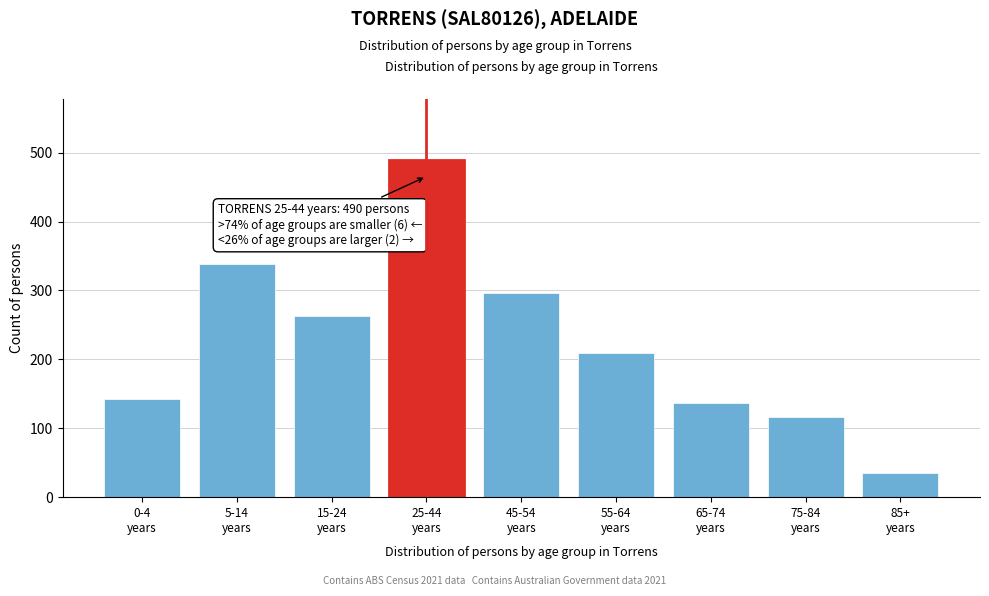

Reading left to right, transcribe all the data shown in this chart.

143	338	263	490	296	209	136	116	35